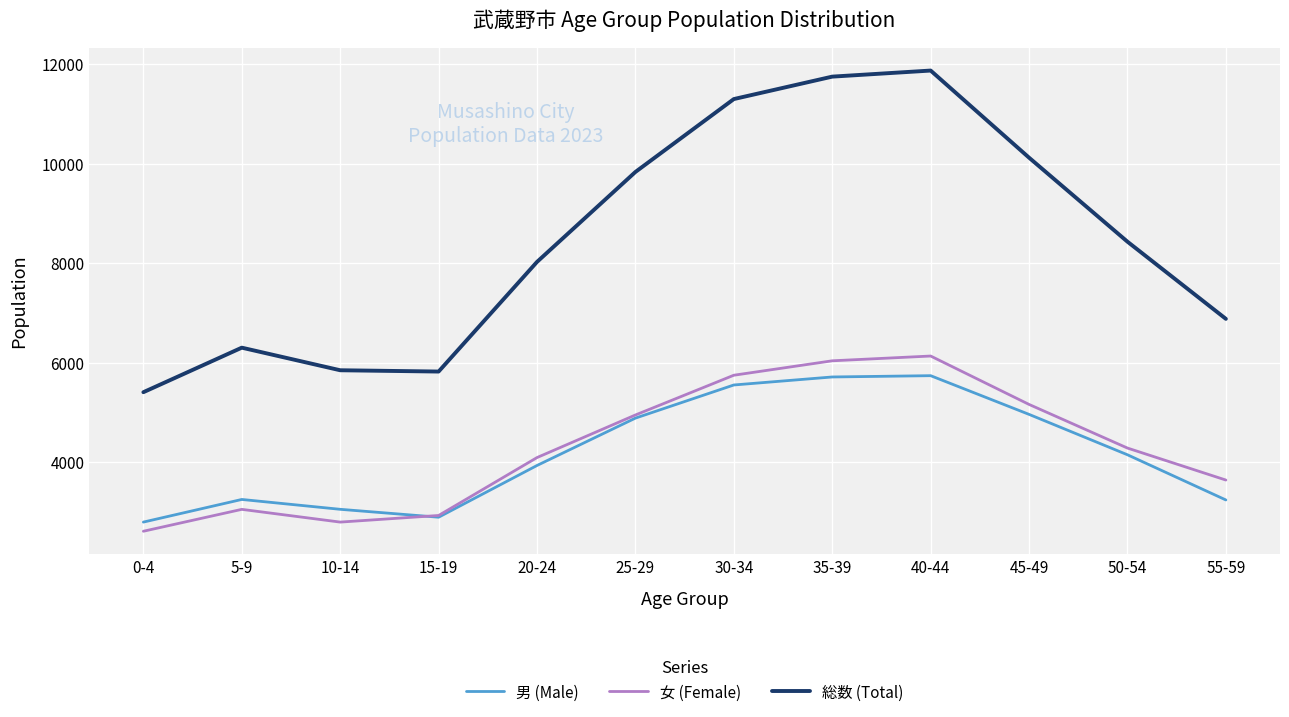

Rank the categories by 女 (Female) value from lowest to highest.

0-4, 10-14, 15-19, 5-9, 55-59, 20-24, 50-54, 25-29, 45-49, 30-34, 35-39, 40-44